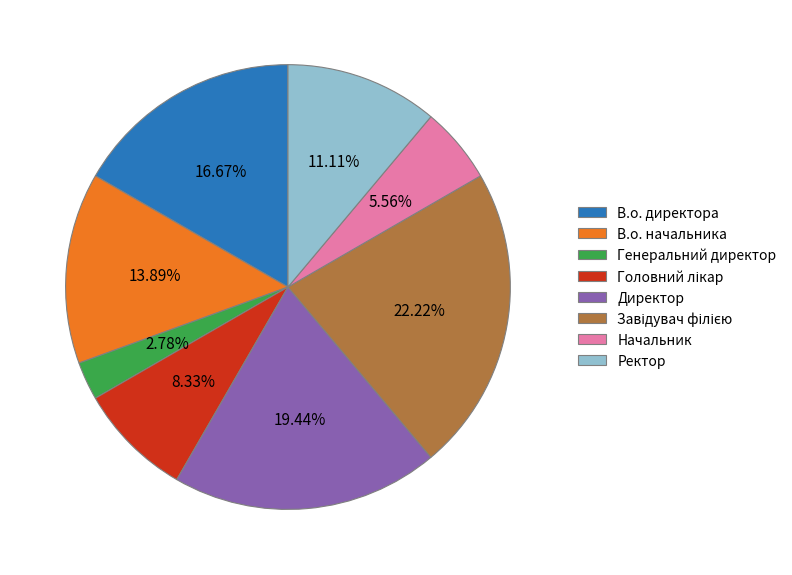

Do В.о. директора and Директор together represent more than half of the pie?

No